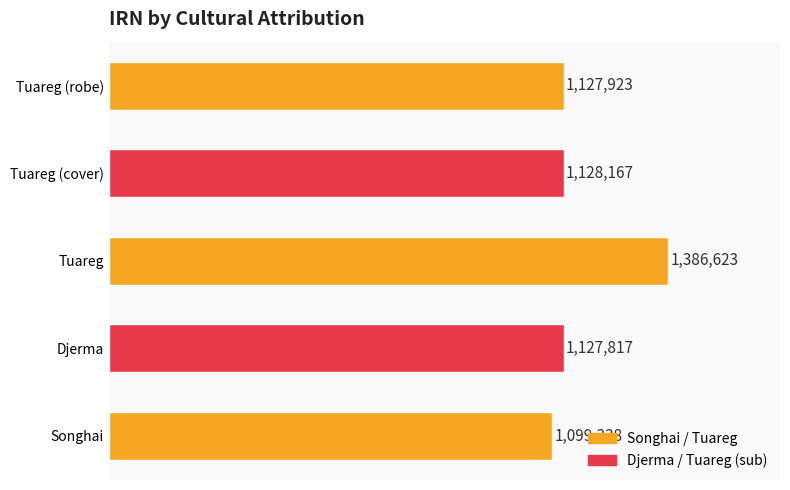

What is the maximum value shown in the chart?

1386623